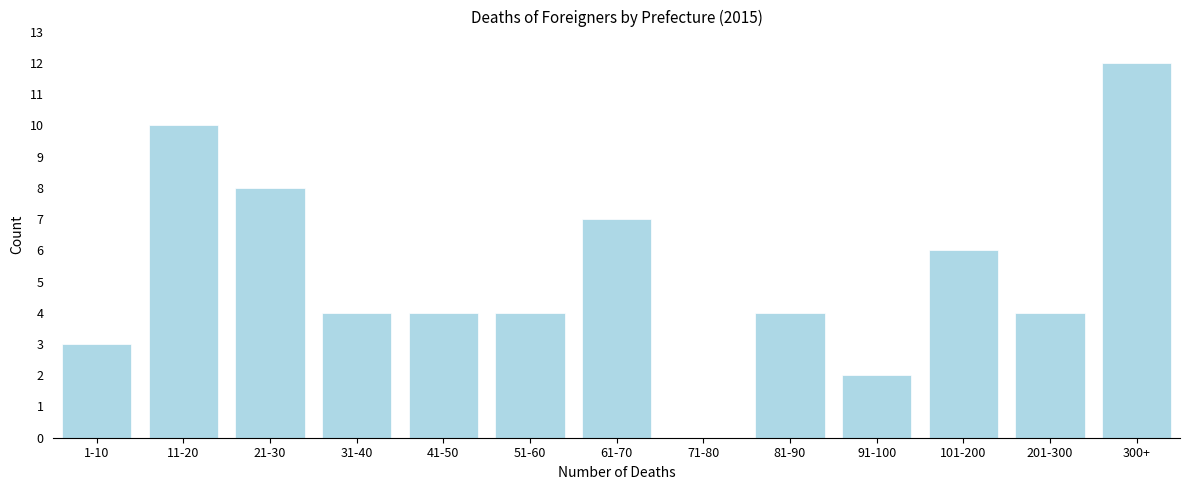

Reading left to right, transcribe all the data shown in this chart.

1-10=3	11-20=10	21-30=8	31-40=4	41-50=4	51-60=4	61-70=7	71-80=0	81-90=4	91-100=2	101-200=6	201-300=4	300+=12